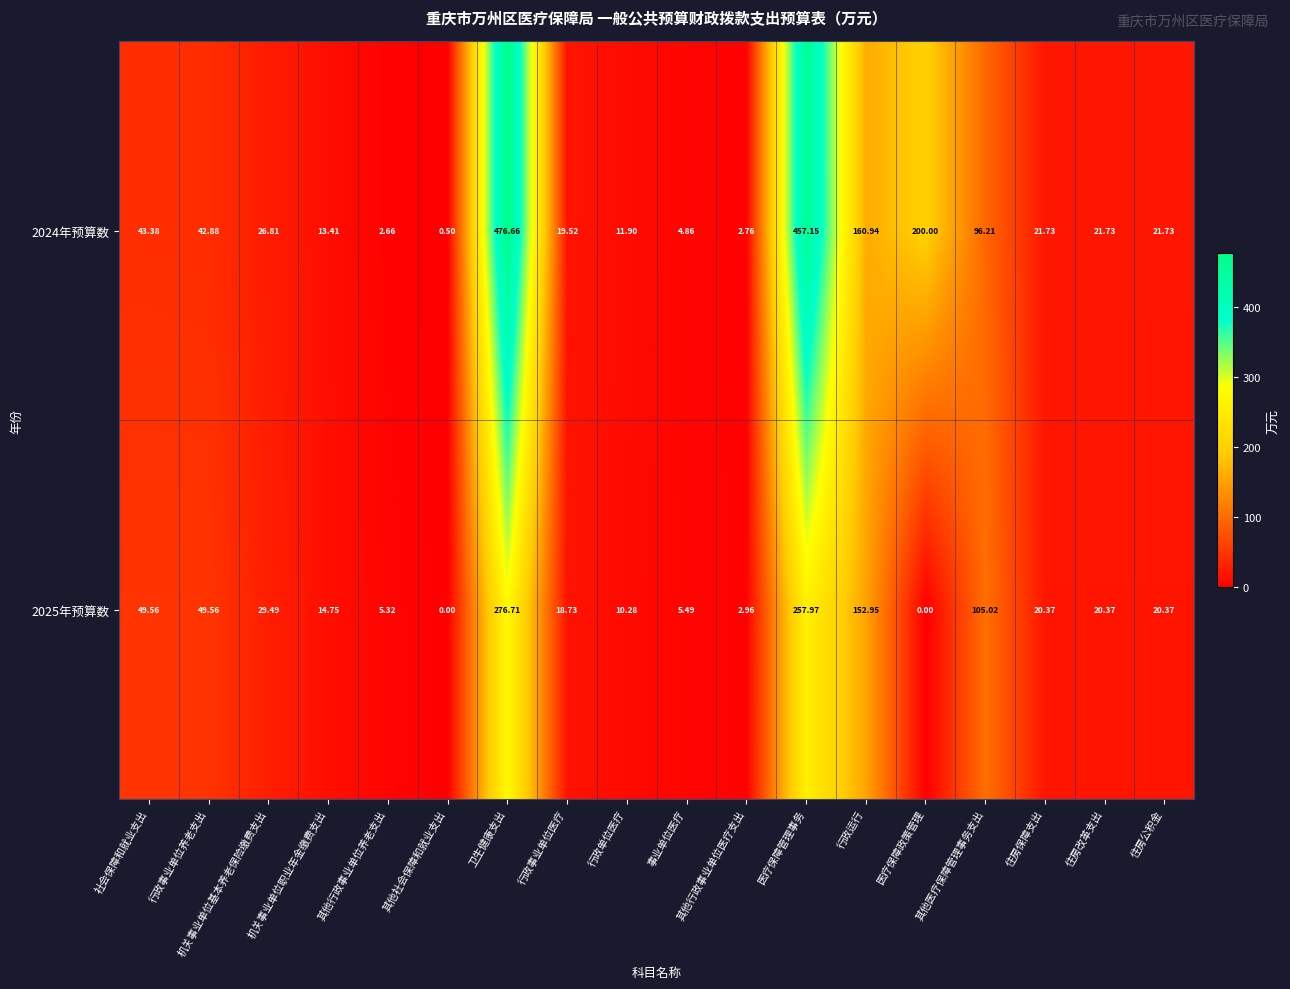

Where is 2024年预算数 nearest to the value 238?

医疗保障政策管理